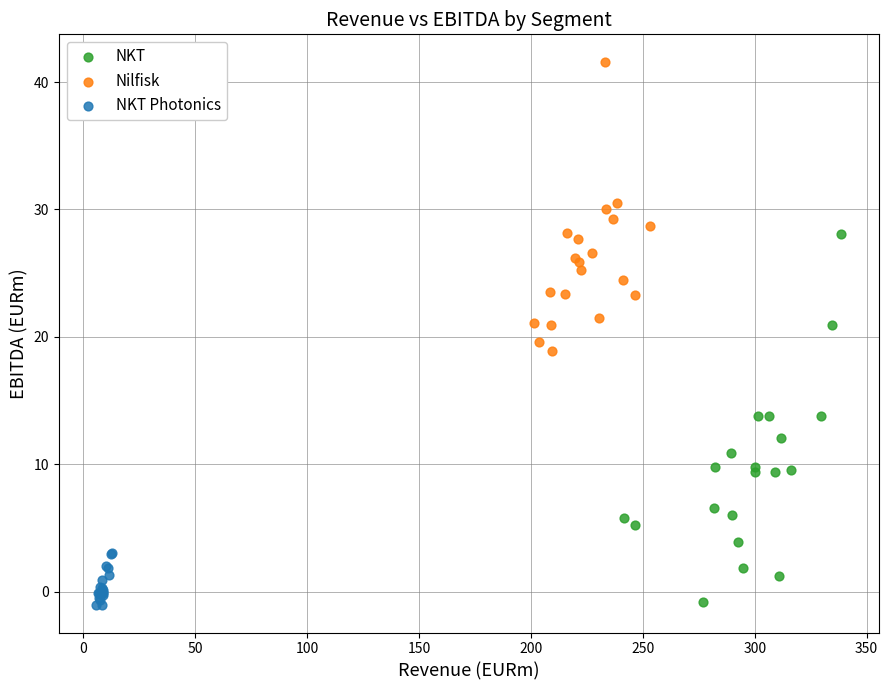

Which series contains the highest Y value?

Nilfisk